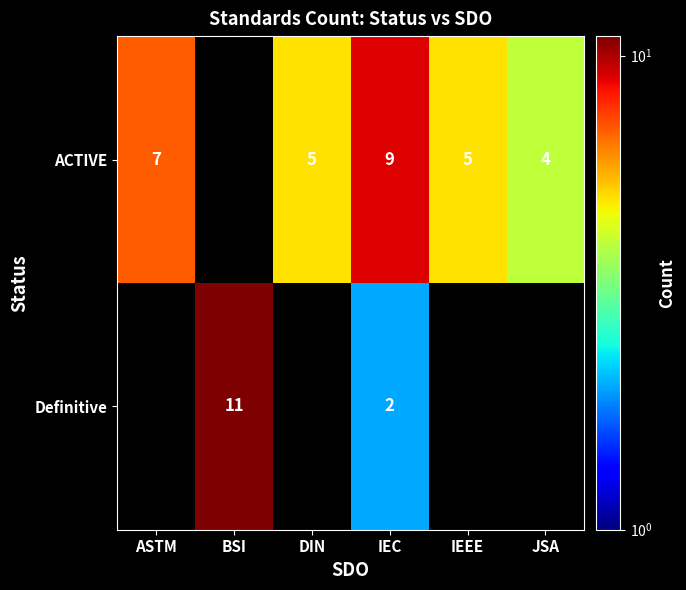

Which category has the highest value across all series?

BSI